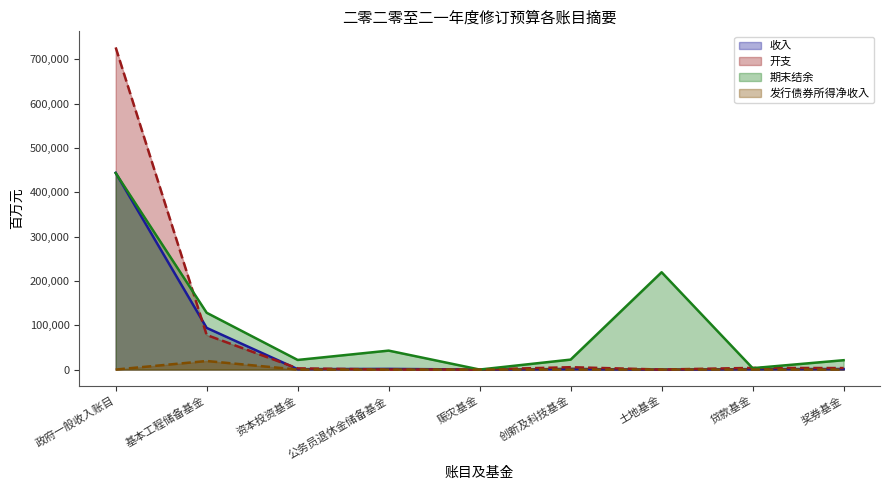

What is the value of the 收入 point at the 2nd from the left?

94064